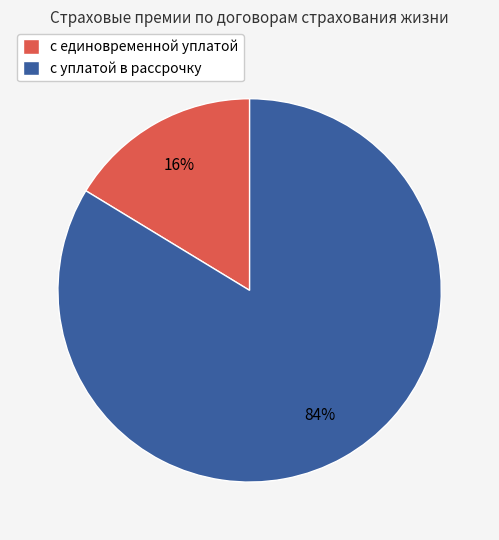

To the nearest percent, what is the combined percentage of с единовременной уплатой and с уплатой в рассрочку?

100%